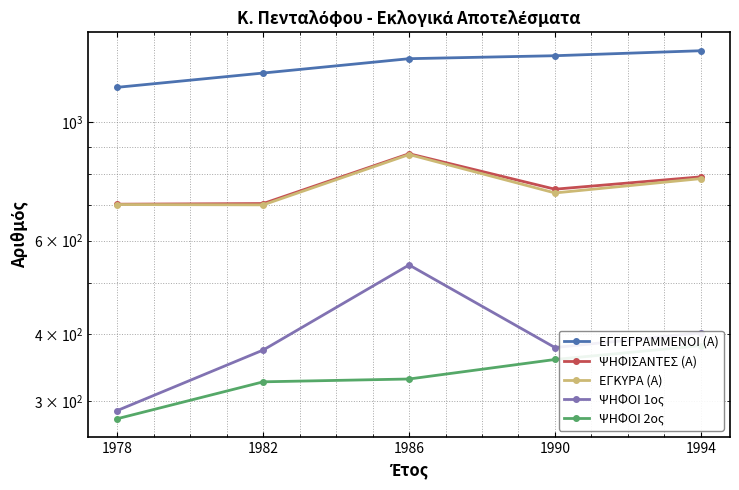

True or false: ΕΓΚΥΡΑ (Α) and ΕΓΓΕΓΡΑΜΜΕΝΟΙ (Α) intersect in this chart.

False